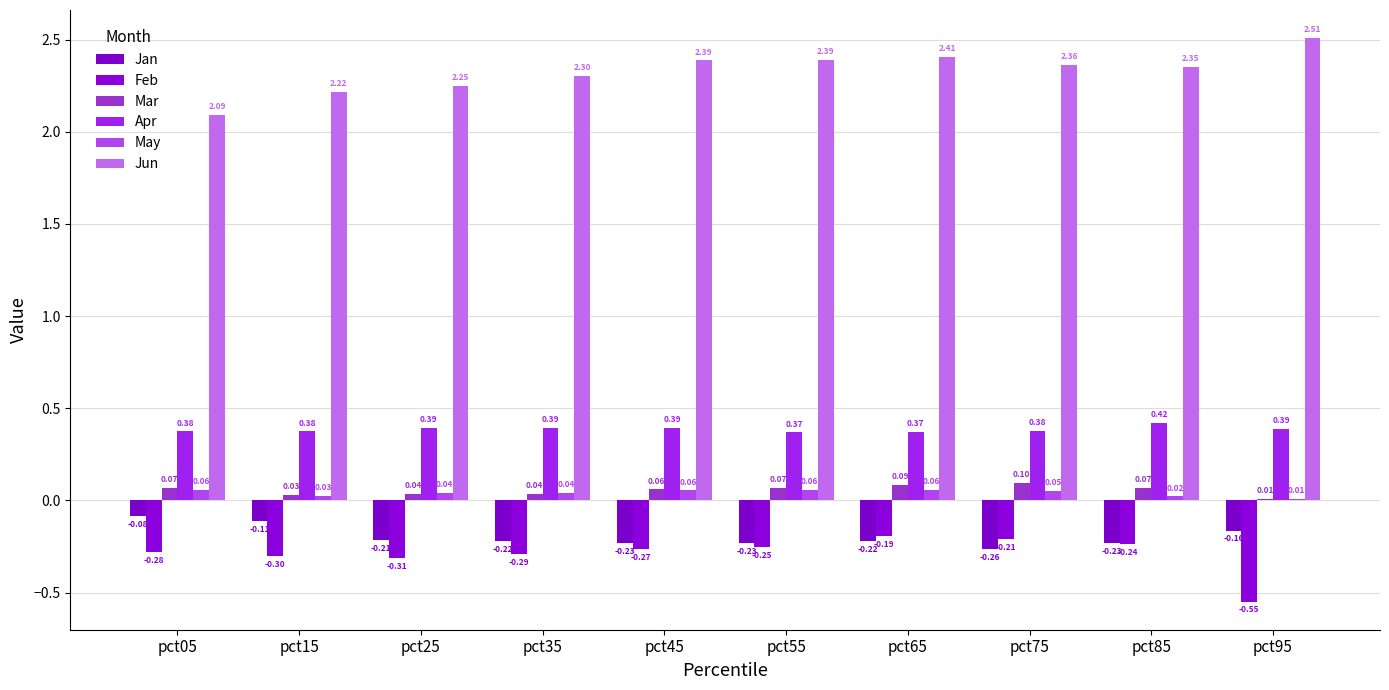

Is it true that Apr equals 0.6 at pct75?

False